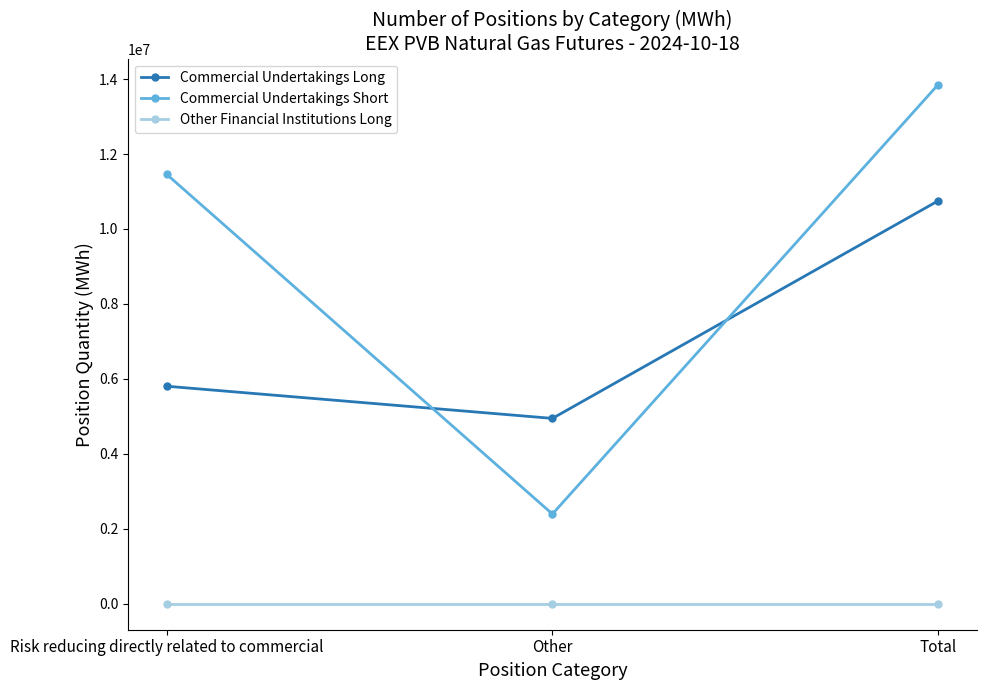

What are all the series names shown in the legend?

Commercial Undertakings Long, Commercial Undertakings Short, Other Financial Institutions Long